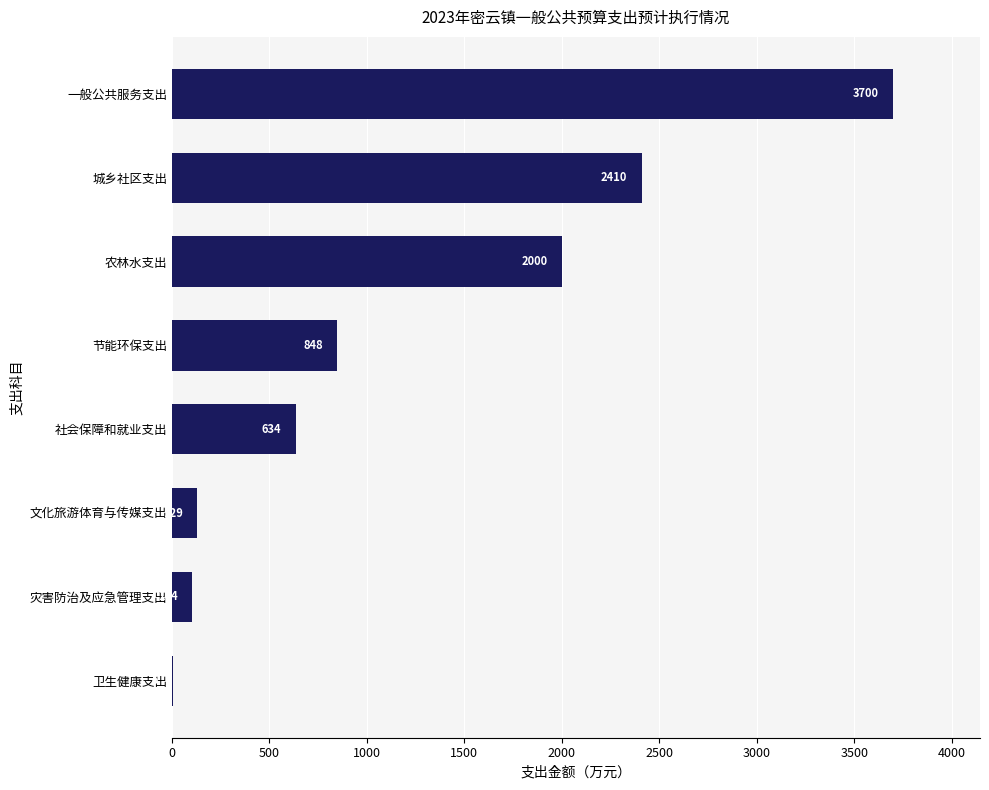

Is it true that the value at 节能环保支出 is 353?

False